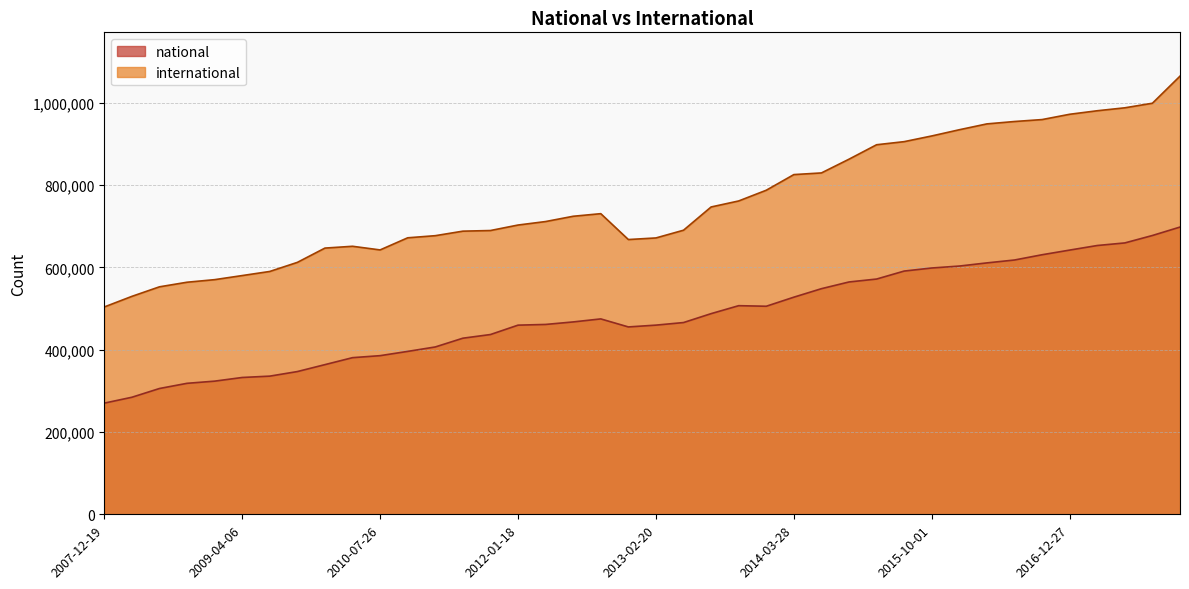

What is the difference between the highest and lowest values at 2017-07-24?

328295